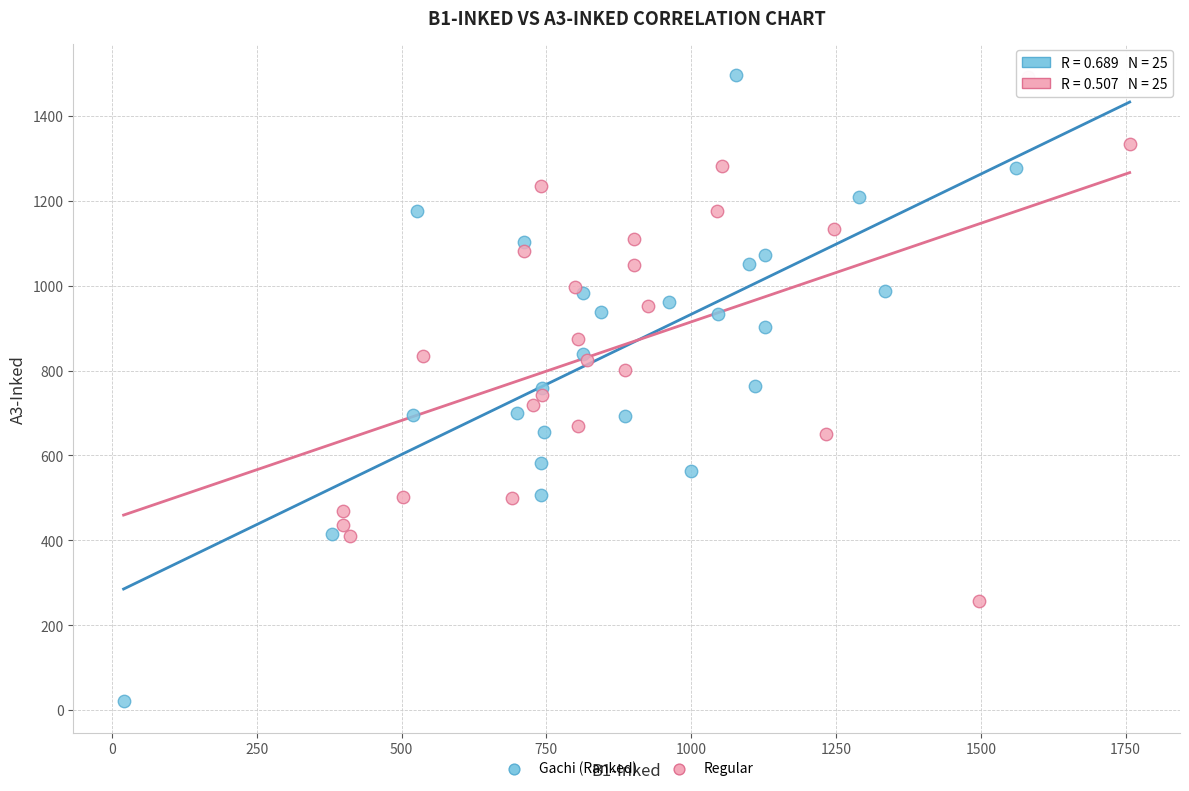

Which series reaches the minimum Y coordinate?

Gachi (Ranked)